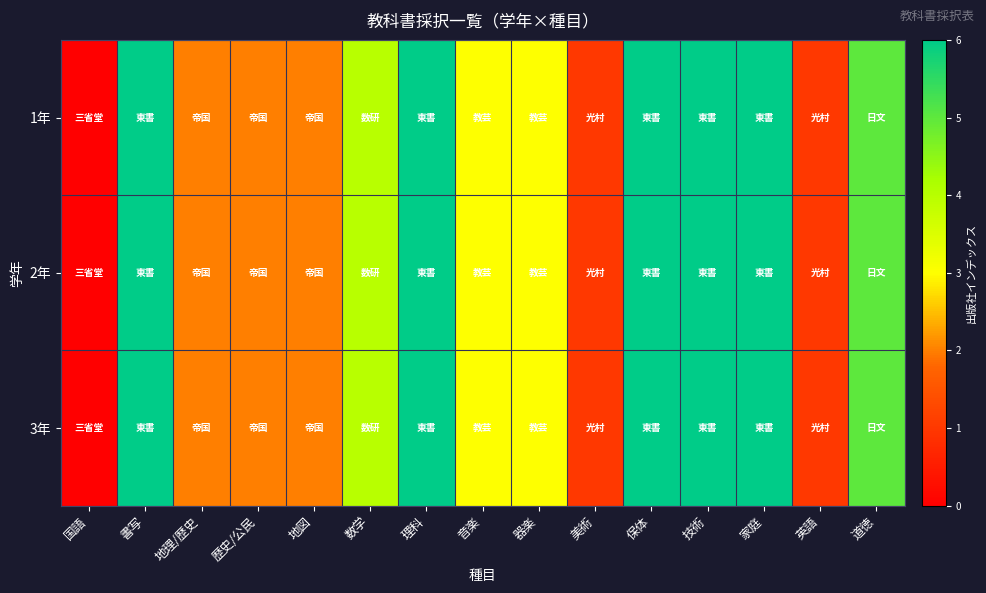

Reading right to left, extract all data points from this chart.

1年: 道徳=5	英語=1	家庭=6	技術=6	保体=6	美術=1	器楽=3	音楽=3	理科=6	数学=4	地図=2	歴史/公民=2	地理/歴史=2	書写=6	国語=0
2年: 道徳=5	英語=1	家庭=6	技術=6	保体=6	美術=1	器楽=3	音楽=3	理科=6	数学=4	地図=2	歴史/公民=2	地理/歴史=2	書写=6	国語=0
3年: 道徳=5	英語=1	家庭=6	技術=6	保体=6	美術=1	器楽=3	音楽=3	理科=6	数学=4	地図=2	歴史/公民=2	地理/歴史=2	書写=6	国語=0